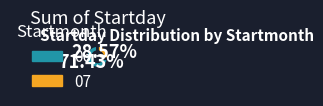

How many slices are in this pie chart?

2